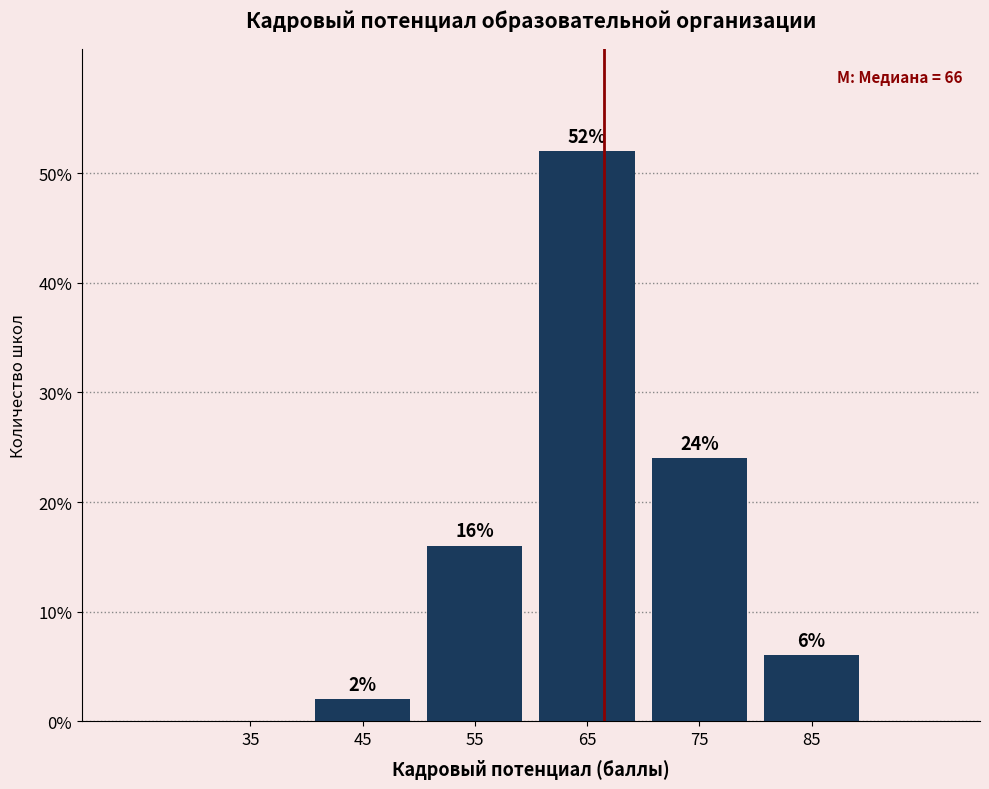

Over which range of the x-axis is the bar tallest?

60 to 70